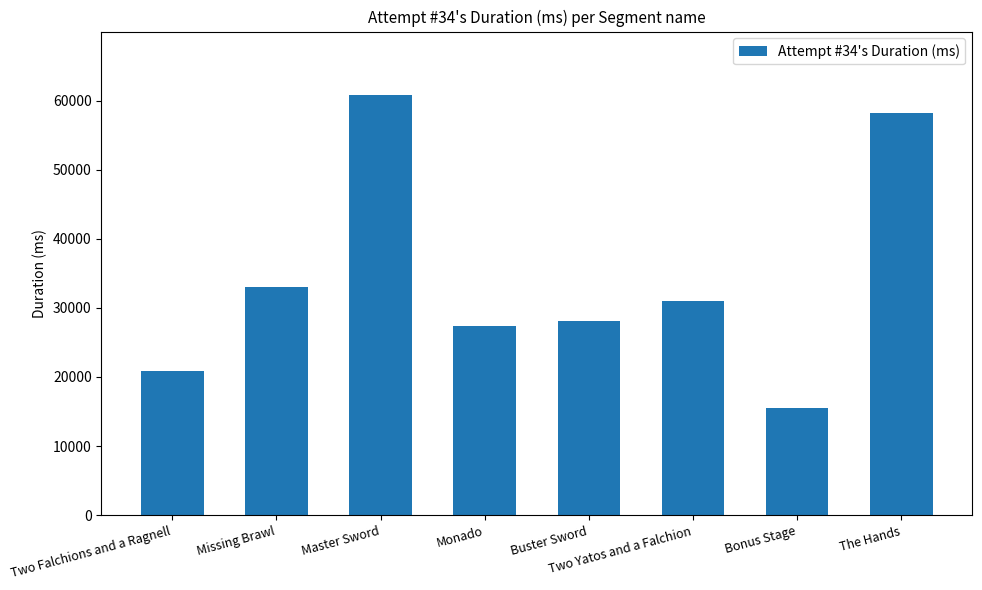

Reading left to right, extract all data points from this chart.

Two Falchions and a Ragnell=20833	Missing Brawl=33033	Master Sword=60852	Monado=27331	Buster Sword=28069	Two Yatos and a Falchion=30983	Bonus Stage=15456	The Hands=58230